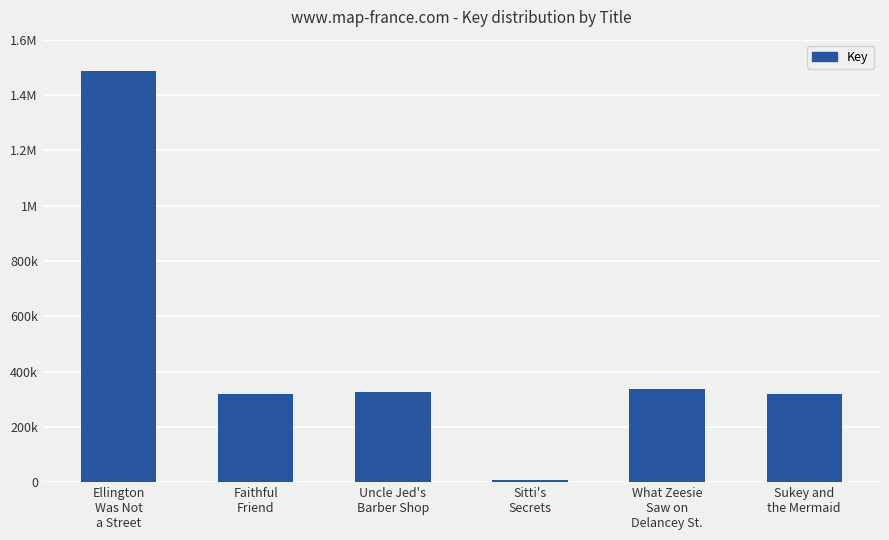

Does the chart contain any negative values?

No